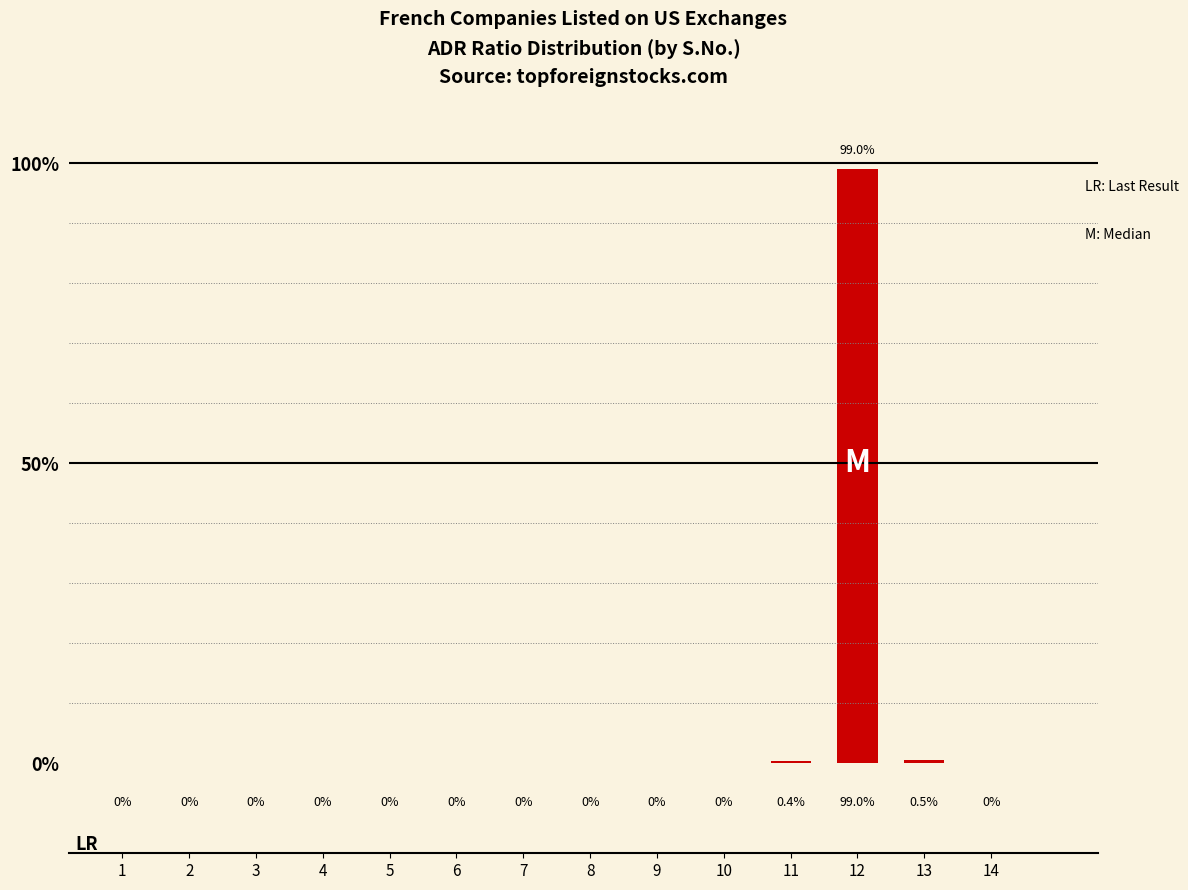

What is the average value?

7.1